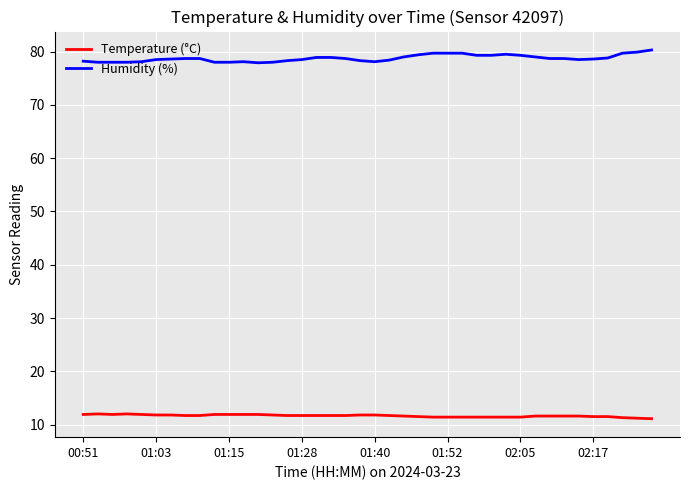

List the series in order of their overall mean, highest first.

Humidity (%), Temperature (°C)